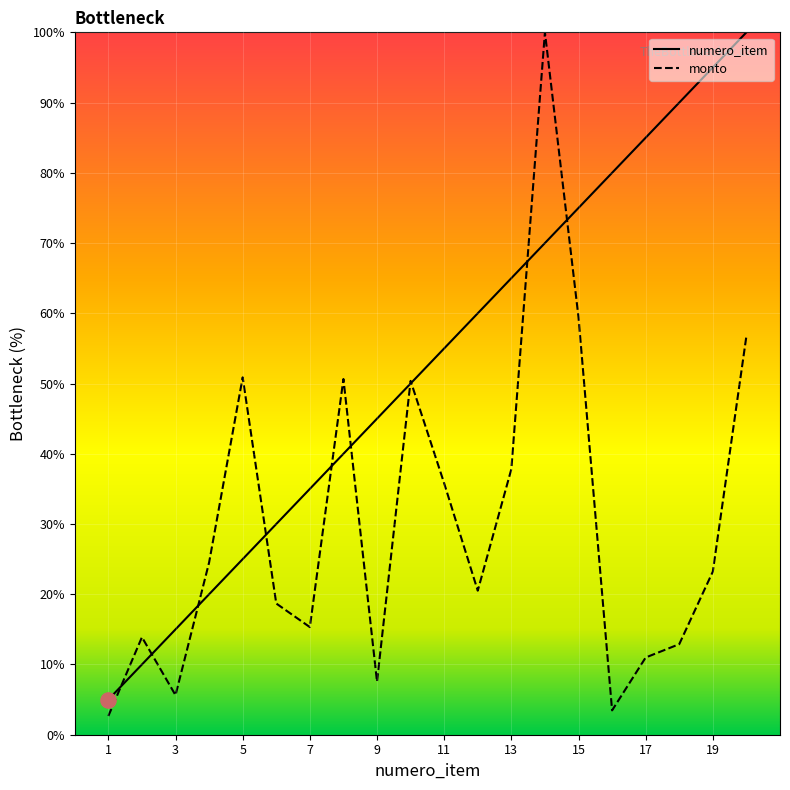

Which series has the largest total across all categories?

numero_item